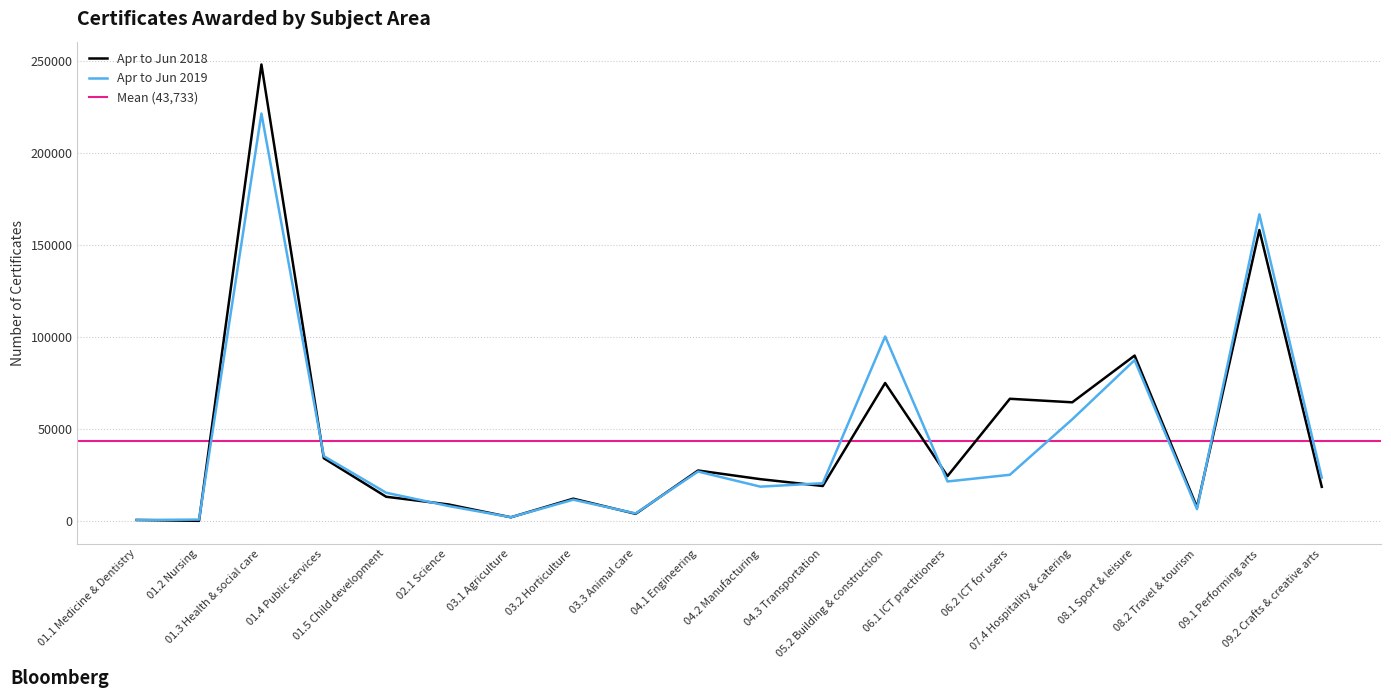

Reading left to right, transcribe all the data shown in this chart.

Apr to Jun 2018: 580	105	248165	34165	13195	9010	2035	12155	3910	27465	22760	19035	75020	24420	66455	64530	89940	7495	158175	18595
Apr to Jun 2019: 565	785	221510	35285	15380	8165	2070	11595	4145	26905	18685	20555	100310	21500	25140	55295	87470	6455	166700	23610